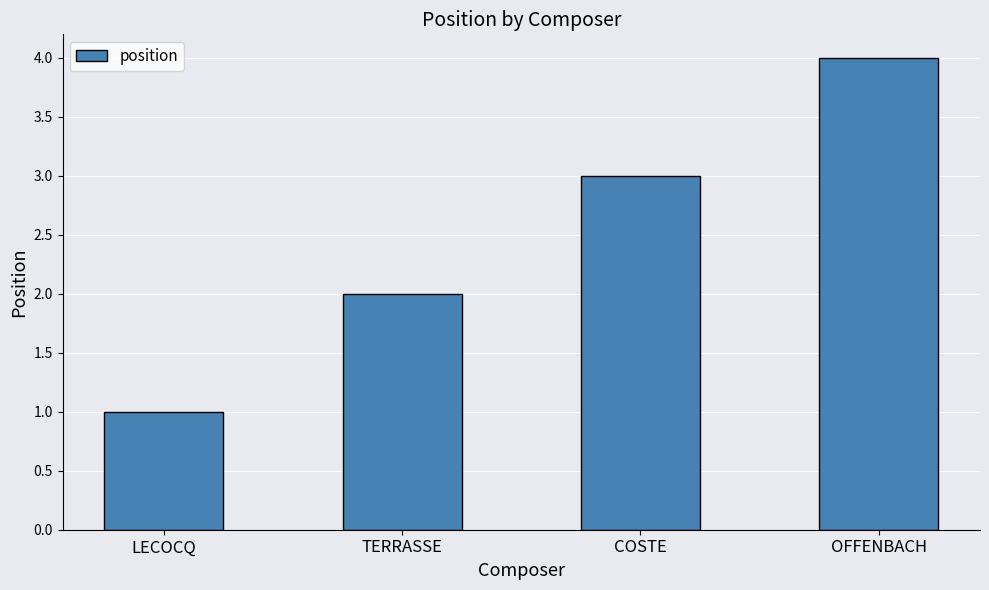

True or false: the data shows 0 at LECOCQ.

False